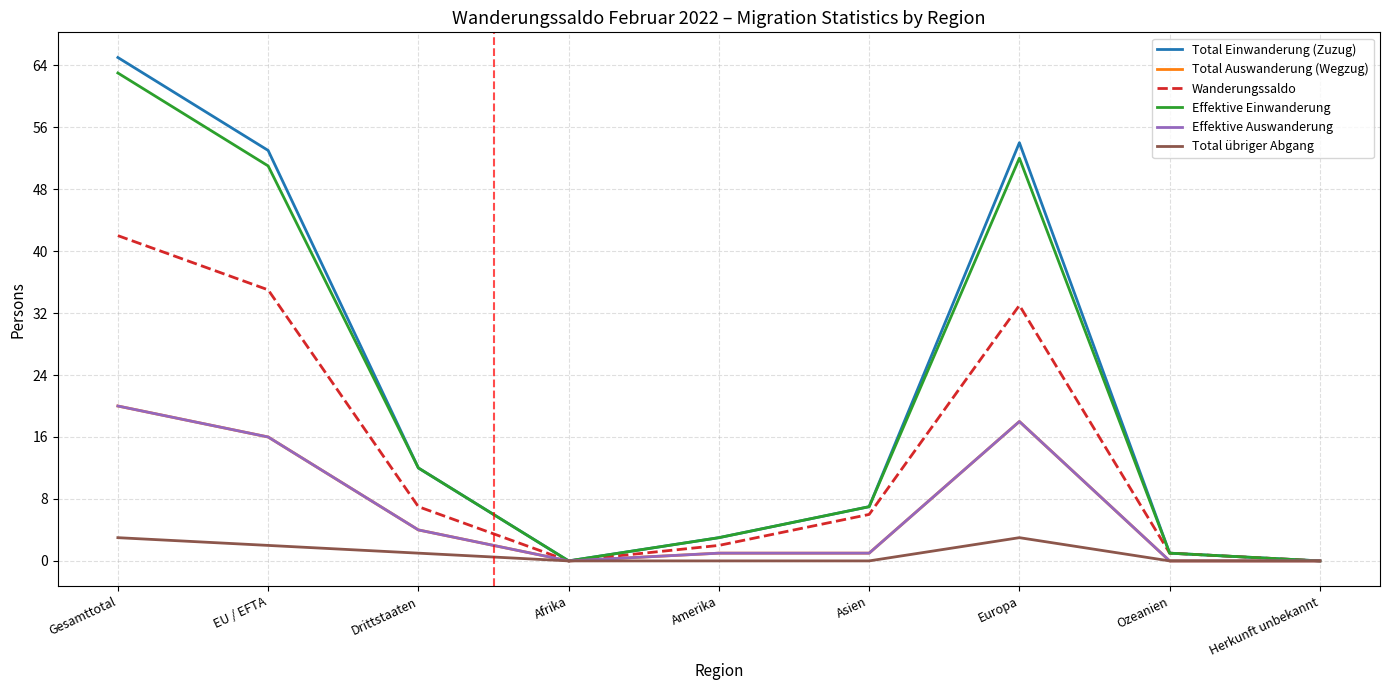

What is the average value of the Wanderungssaldo series?

14